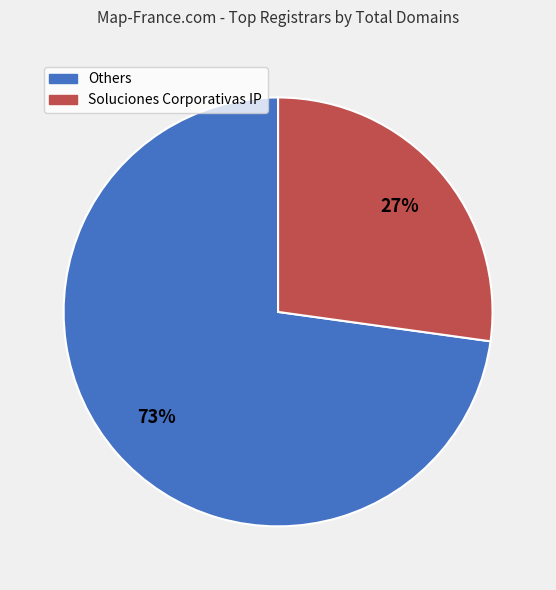

Does any single category account for the majority?

Yes